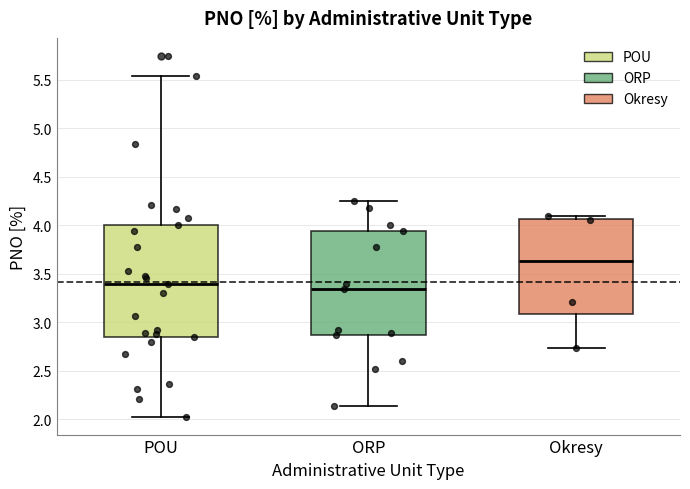

Which box is the tallest, from its lower edge to its upper edge?

POU